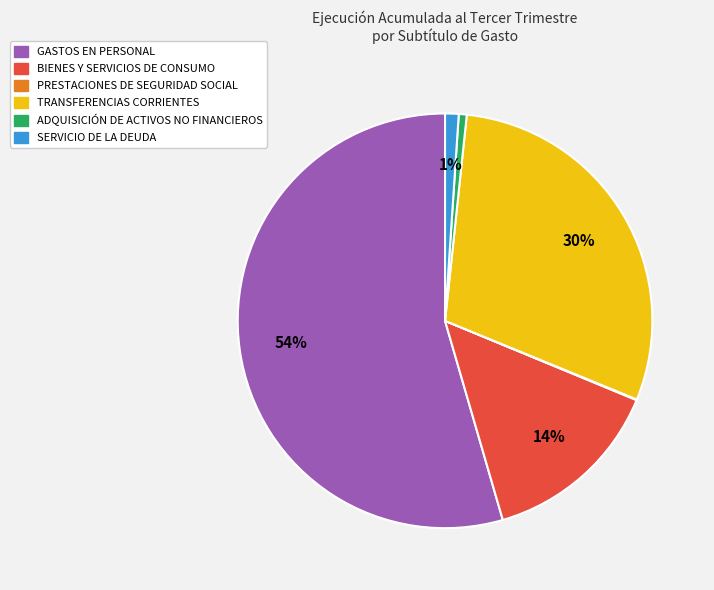

Which has a higher value, GASTOS EN PERSONAL or BIENES Y SERVICIOS DE CONSUMO?

GASTOS EN PERSONAL